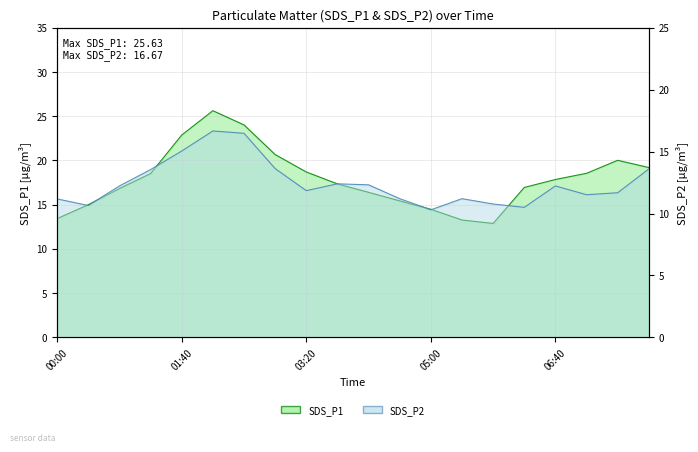

Which has a higher value, 05:00 or 04:35?

04:35